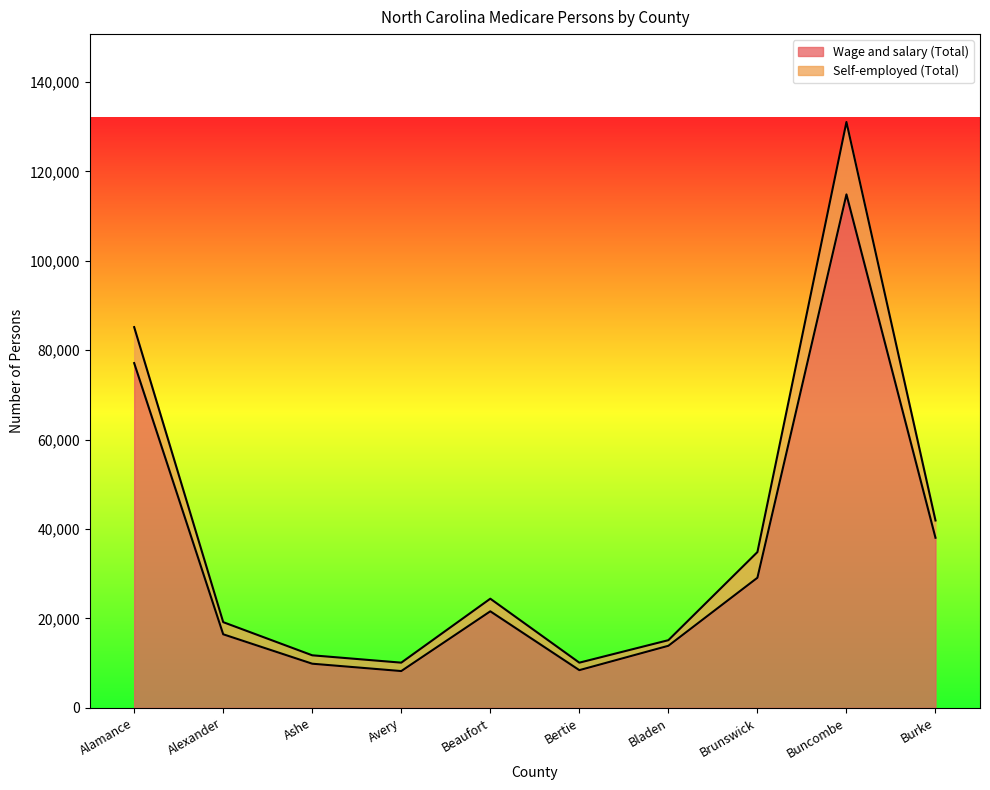

What is the smallest value displayed?

8225